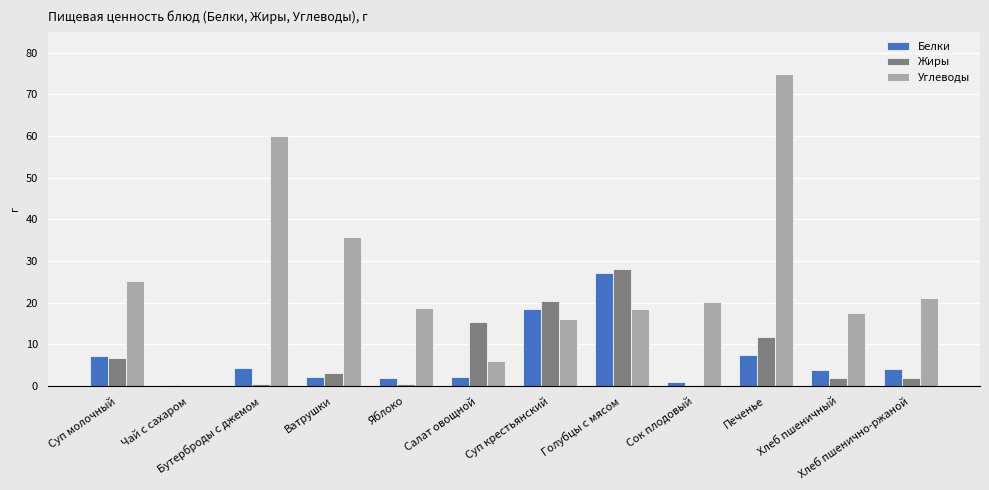

What is the difference between the Жиры values at Хлеб пшеничный and Сок плодовый?

1.8